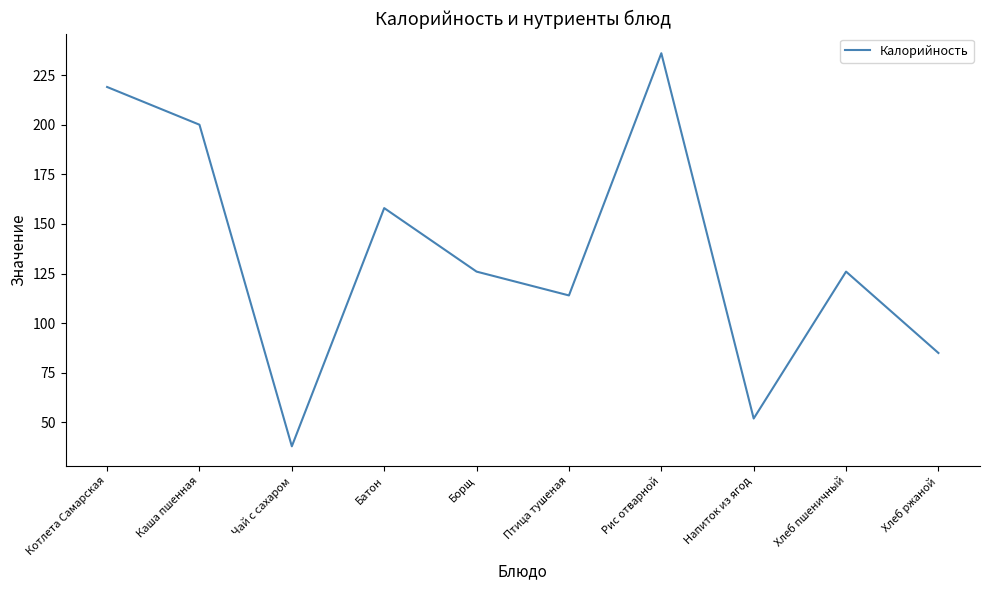

True or false: the data shows 54 at Хлеб пшеничный.

False